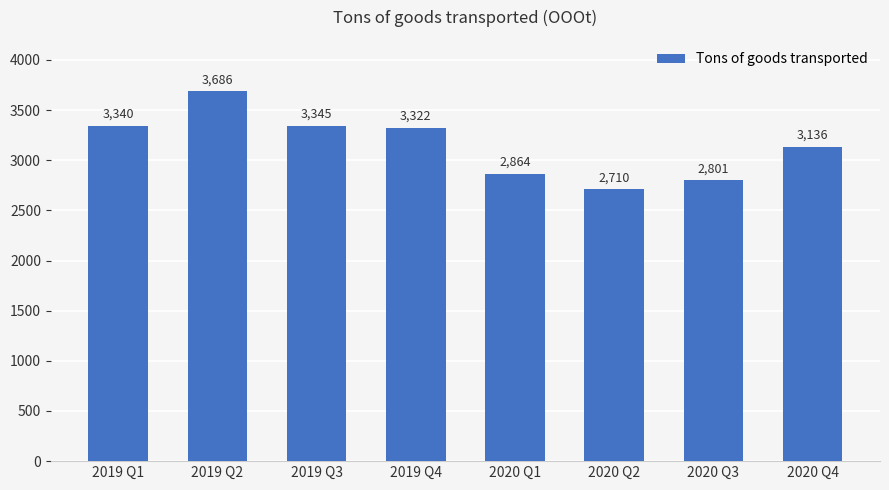

Approximately how many times larger is the value at 2020 Q3 compared to 2020 Q1?

1.0